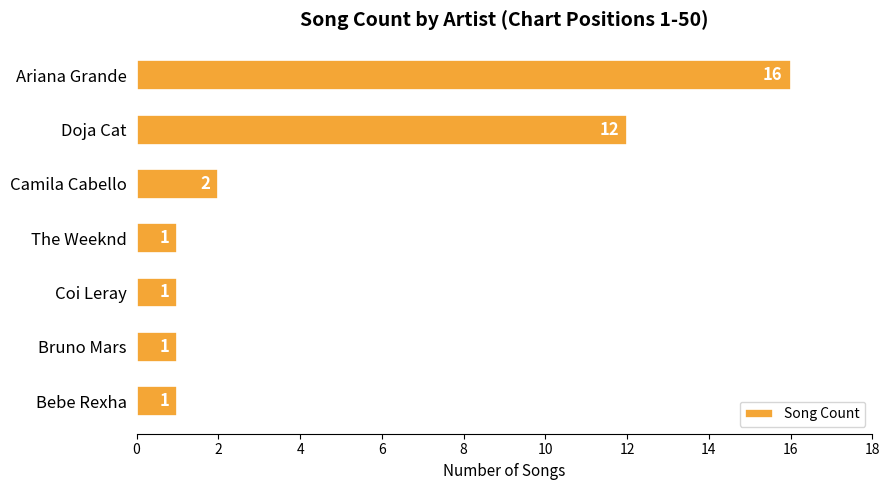

What is the average value?

5